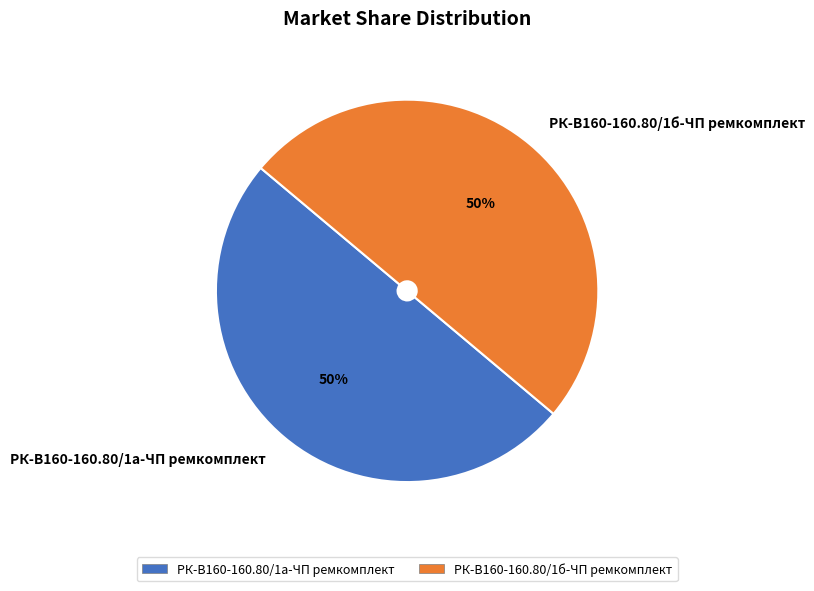

Is the sum of РК-В160-160.80/1а-ЧП ремкомплект and РК-В160-160.80/1б-ЧП ремкомплект greater than half?

Yes